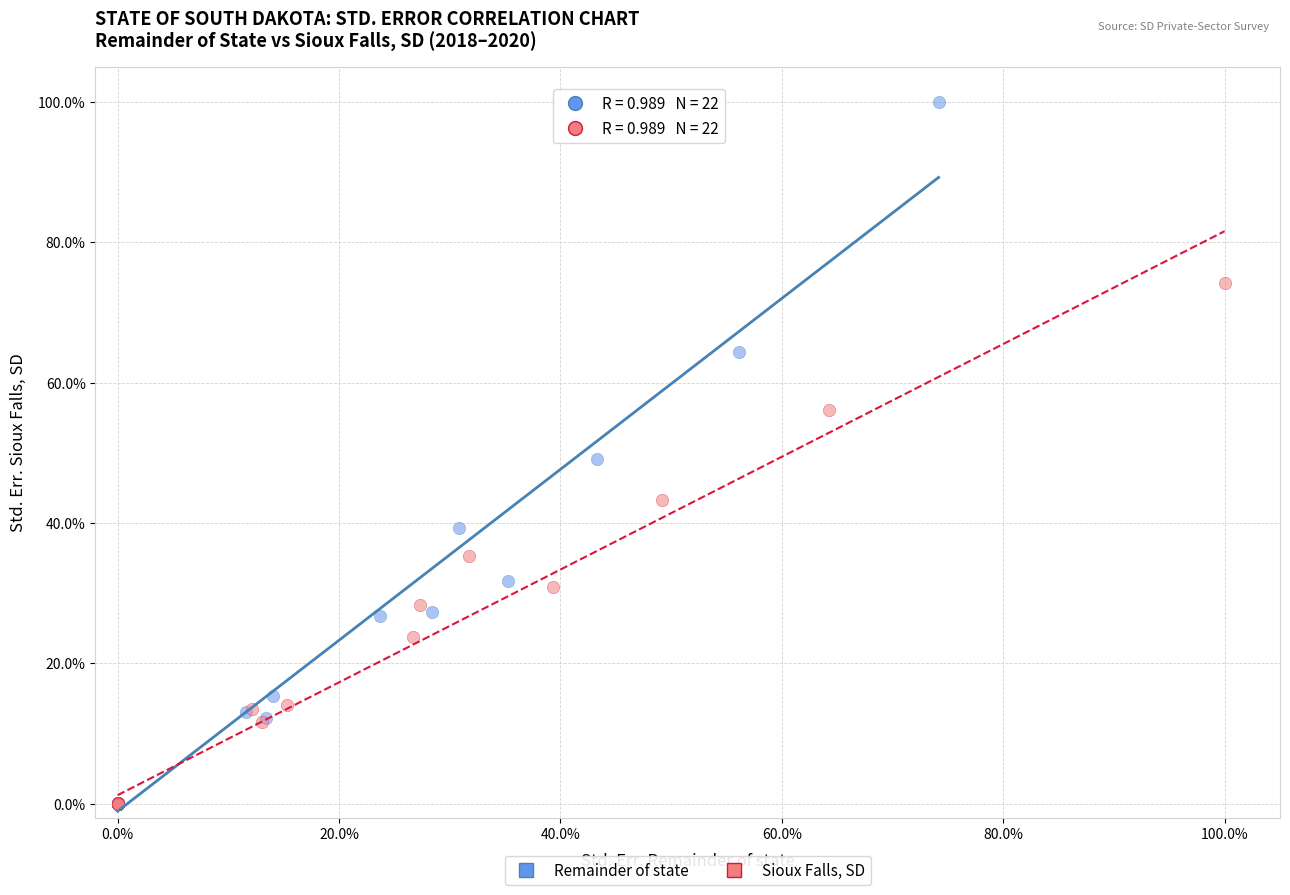

What are all the series names shown in the legend?

Remainder of state, Sioux Falls, SD